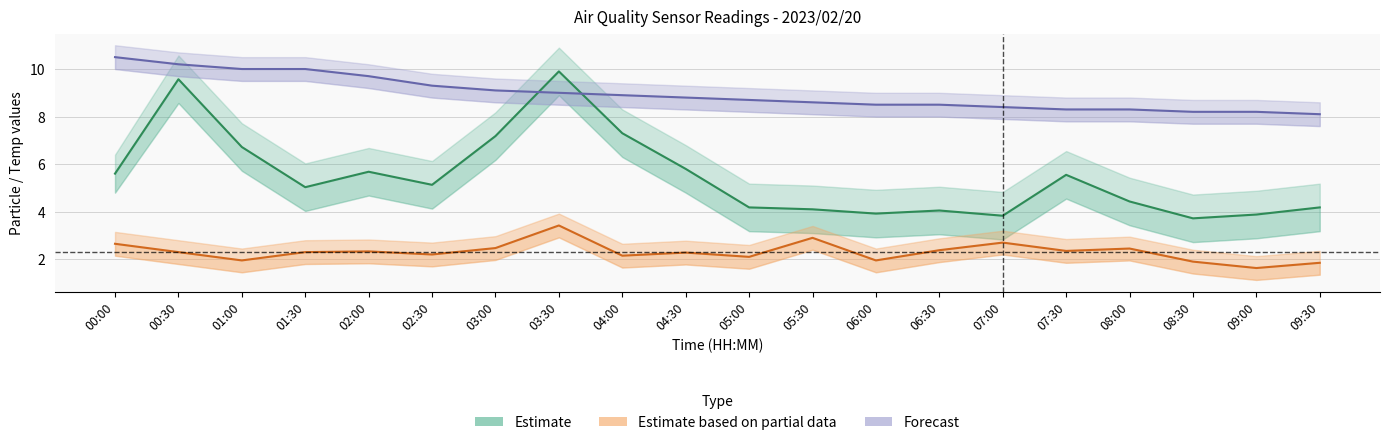

What is the sum of all Forecast (Temp) values?

179.3